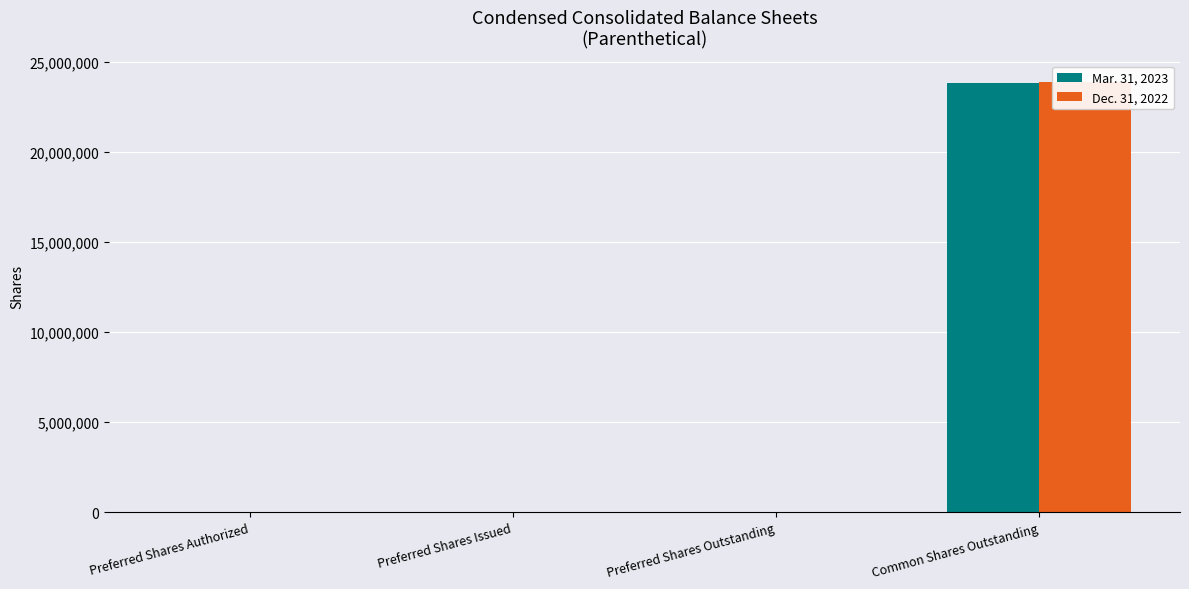

What is the value of the Dec. 31, 2022 bar at the 4th from the left?

23863639